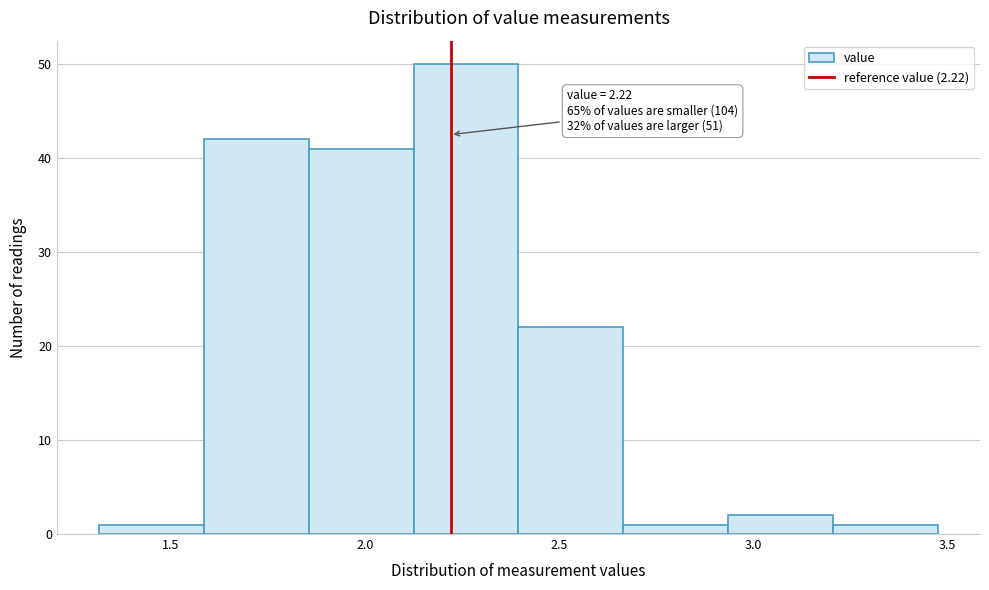

Which range on the x-axis has the tallest bar?

2.125 to 2.395